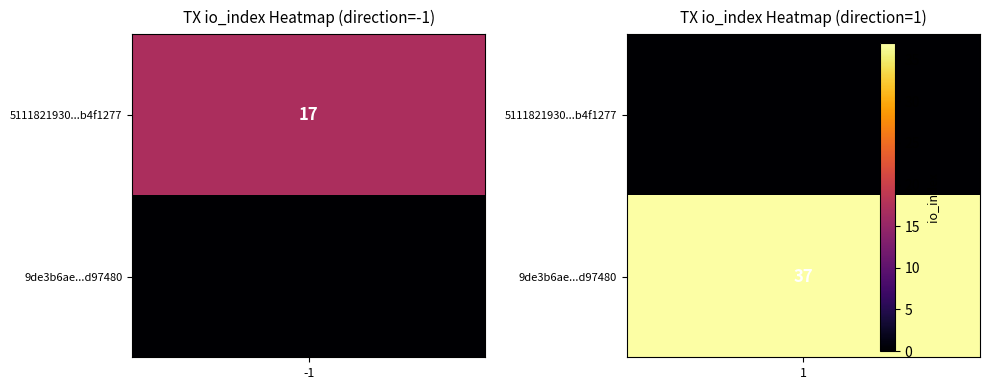

What is the average value of the 5111821930bbb340c472bcfbefc325f5b4f1277 series?

8